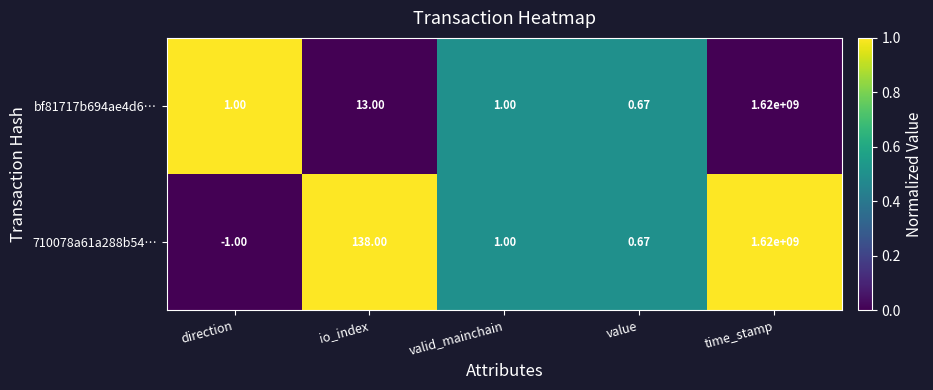

At which category does the chart reach its peak across all series?

time_stamp